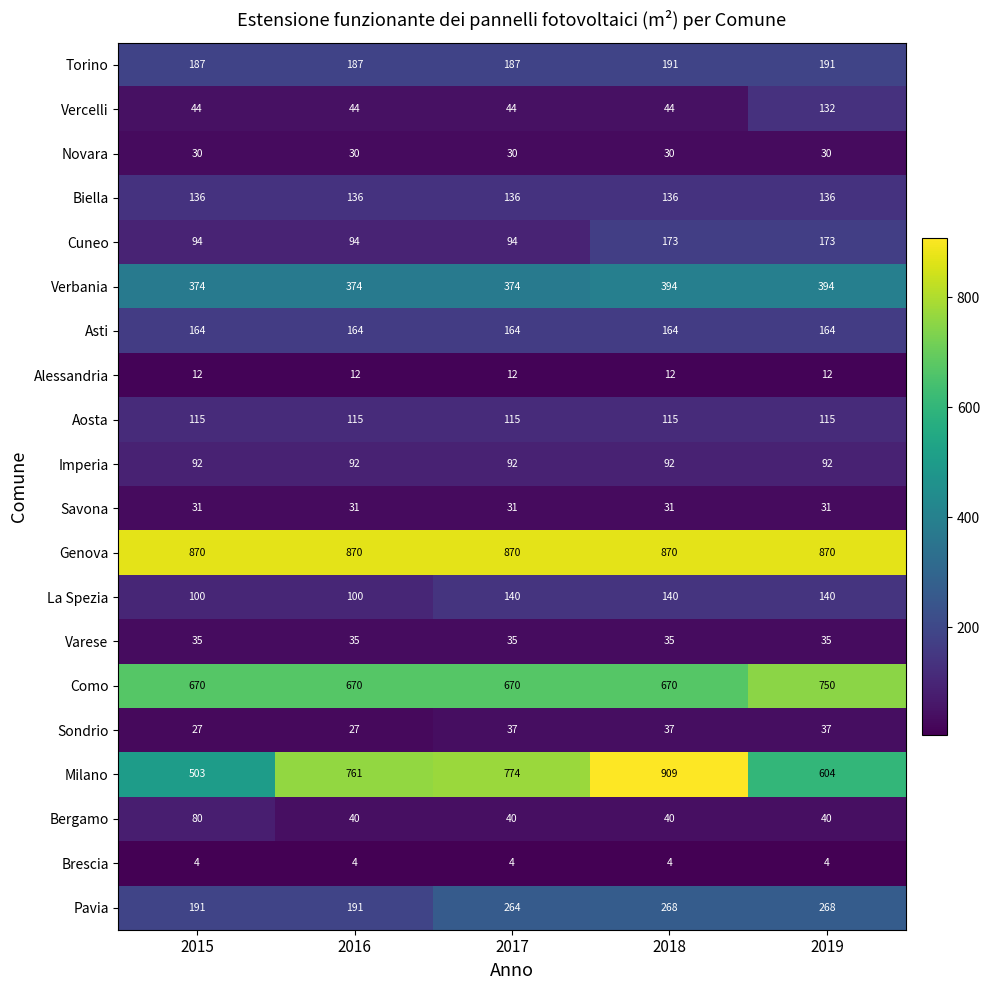

What is the lowest value of the Novara series?

30